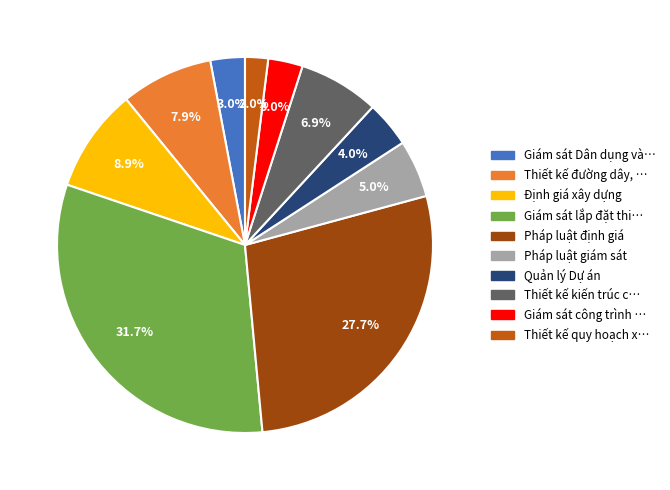

Does any single category account for the majority?

No